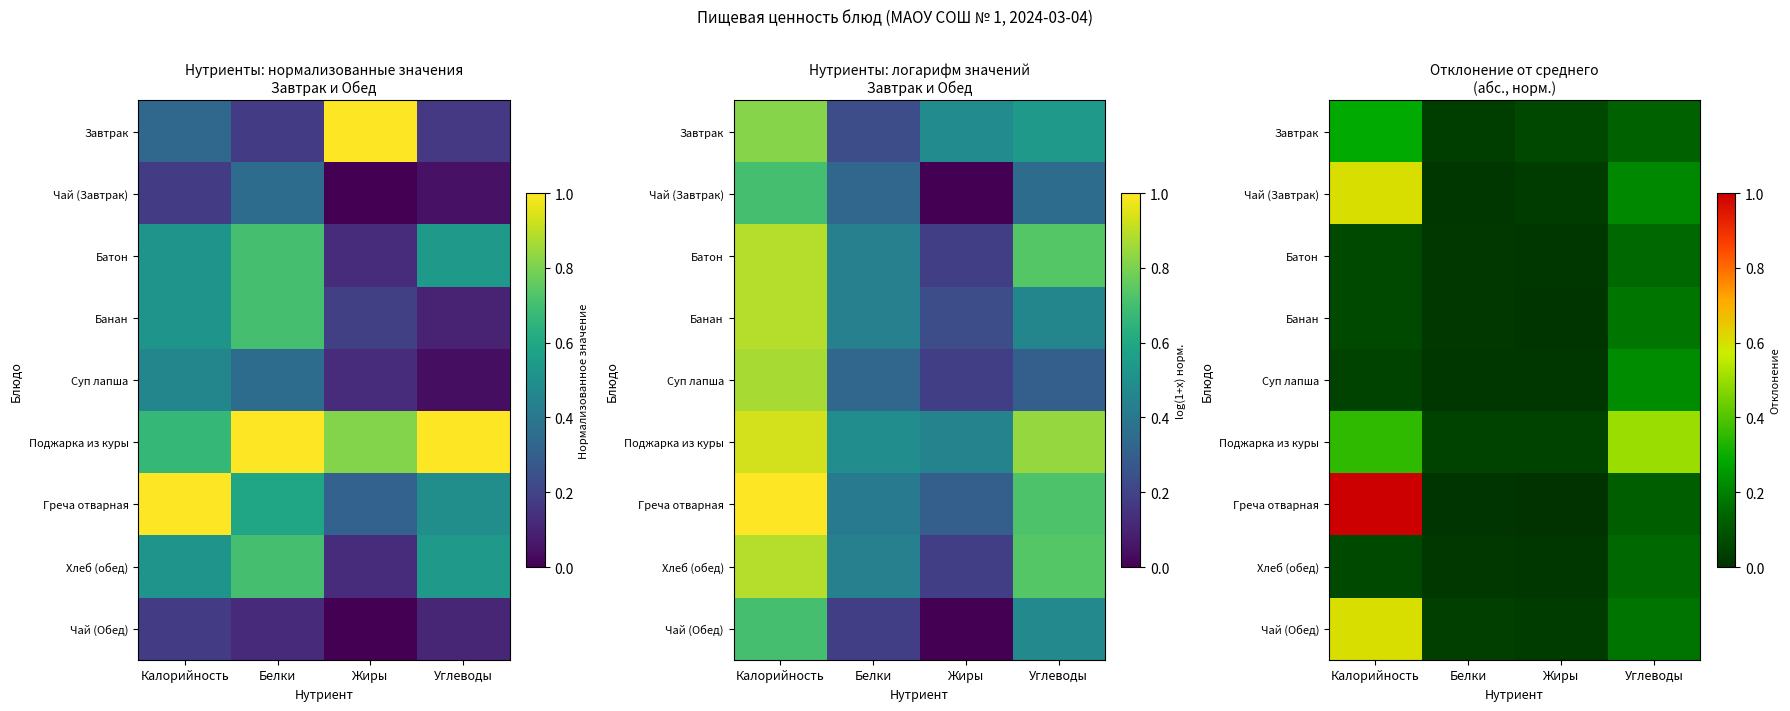

Which category has the lowest value in the Чай (Завтрак) series?

Белки